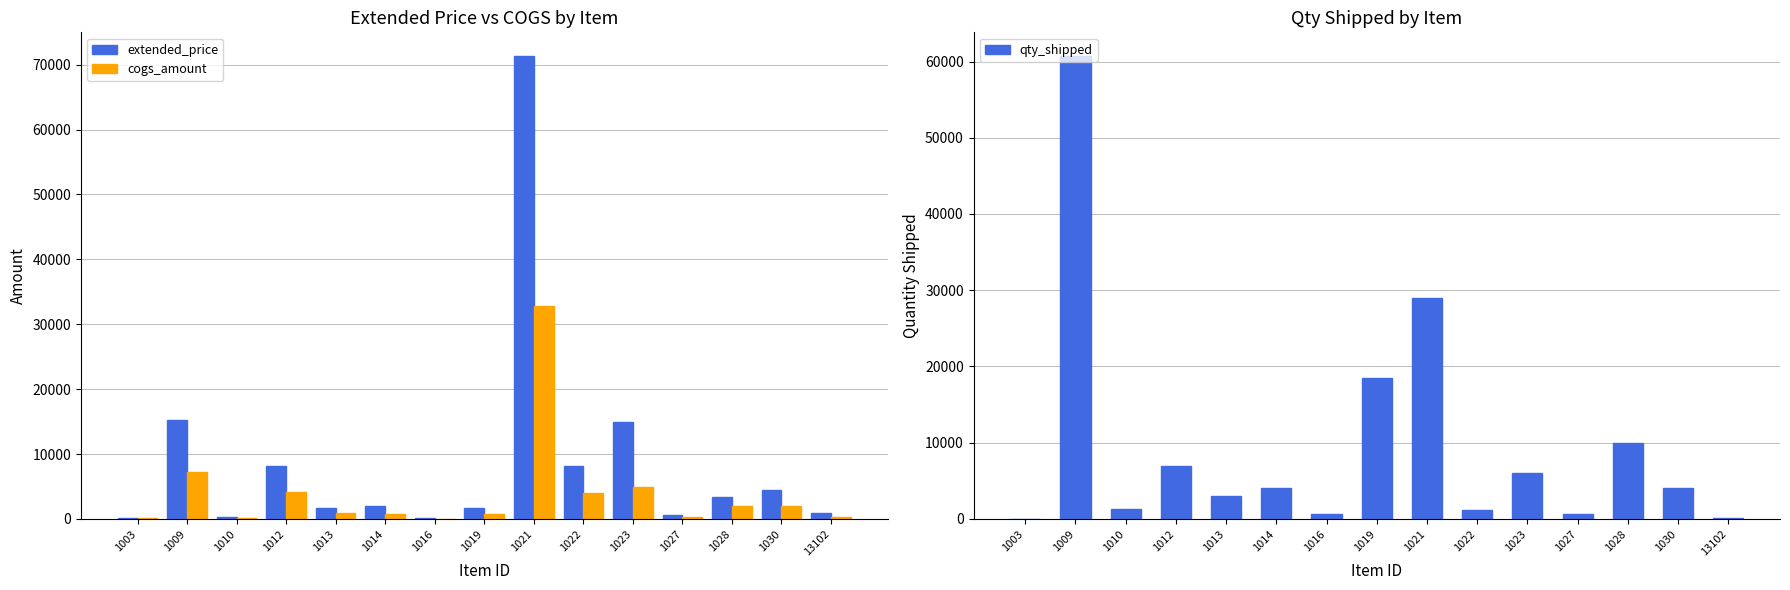

What is the average value of the extended_price series?

8872.9